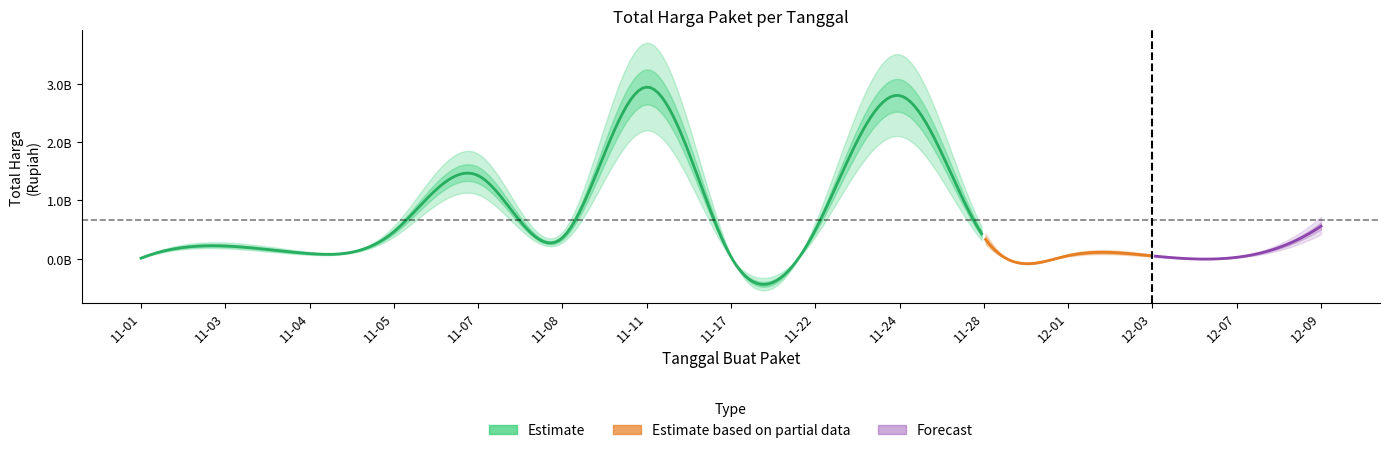

How many lines are shown in the chart?

1